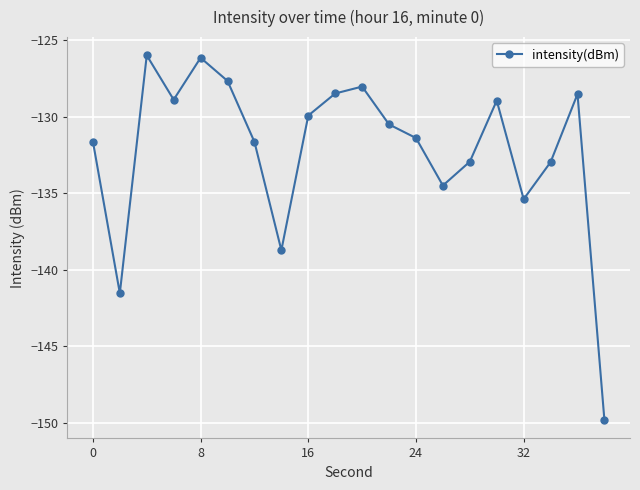

Is this an area chart (filled region under the line)?

No